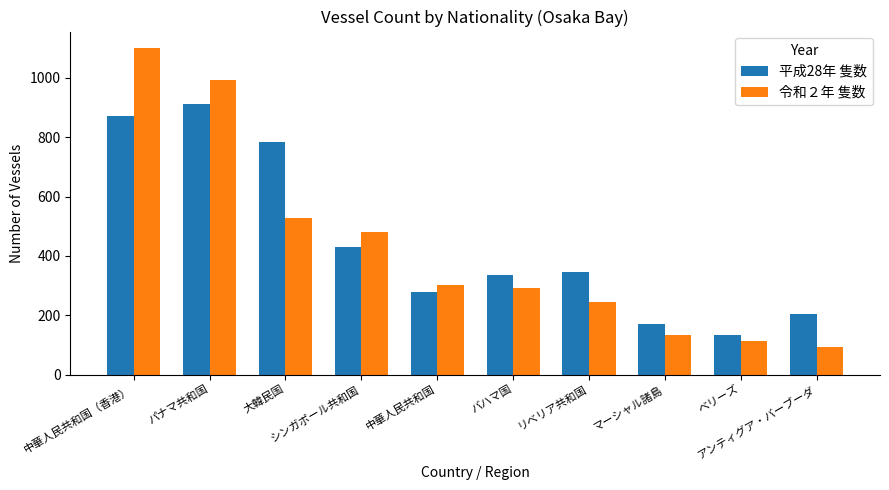

Where is 令和２年 隻数 nearest to the value 596?

大韓民国